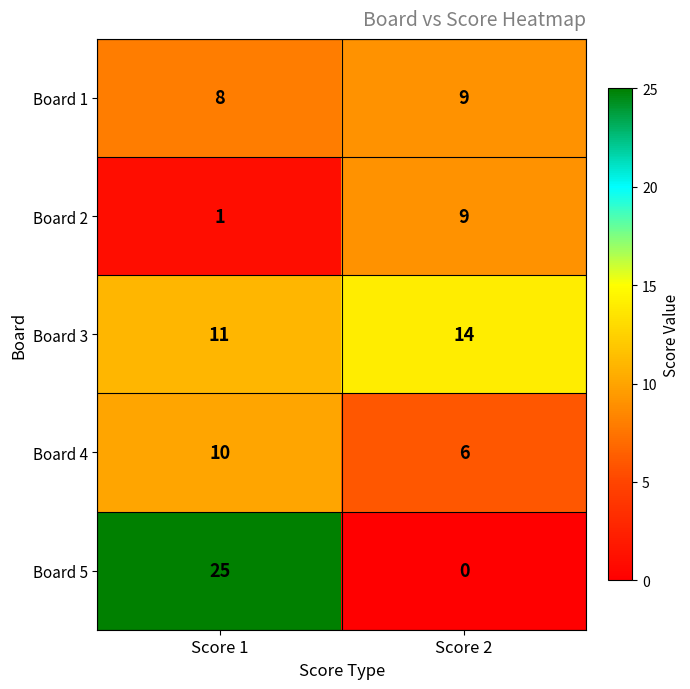

What is the spread (max minus min) of values at Score 1?

24